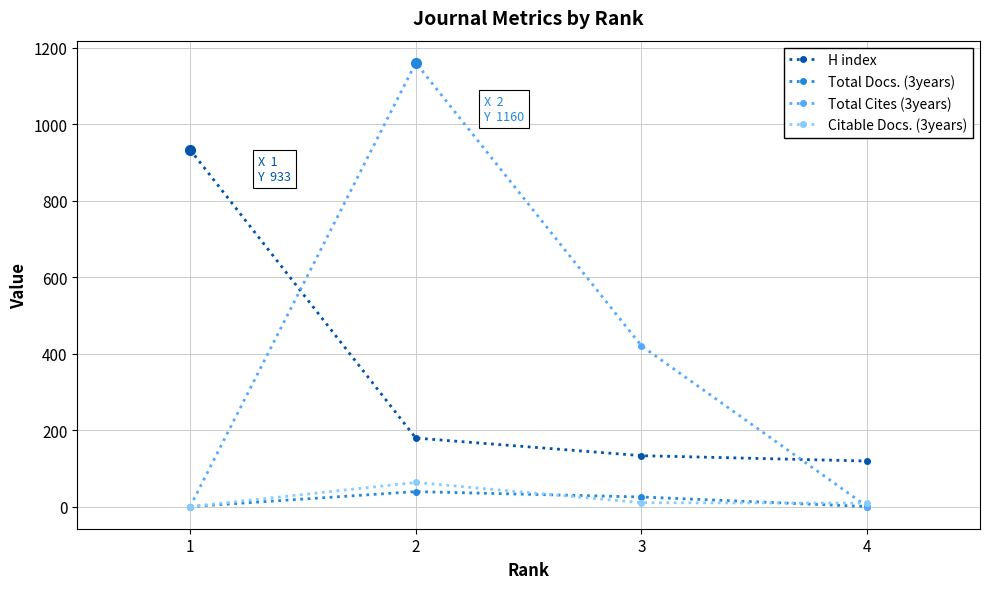

Count the number of data series in this chart.

4